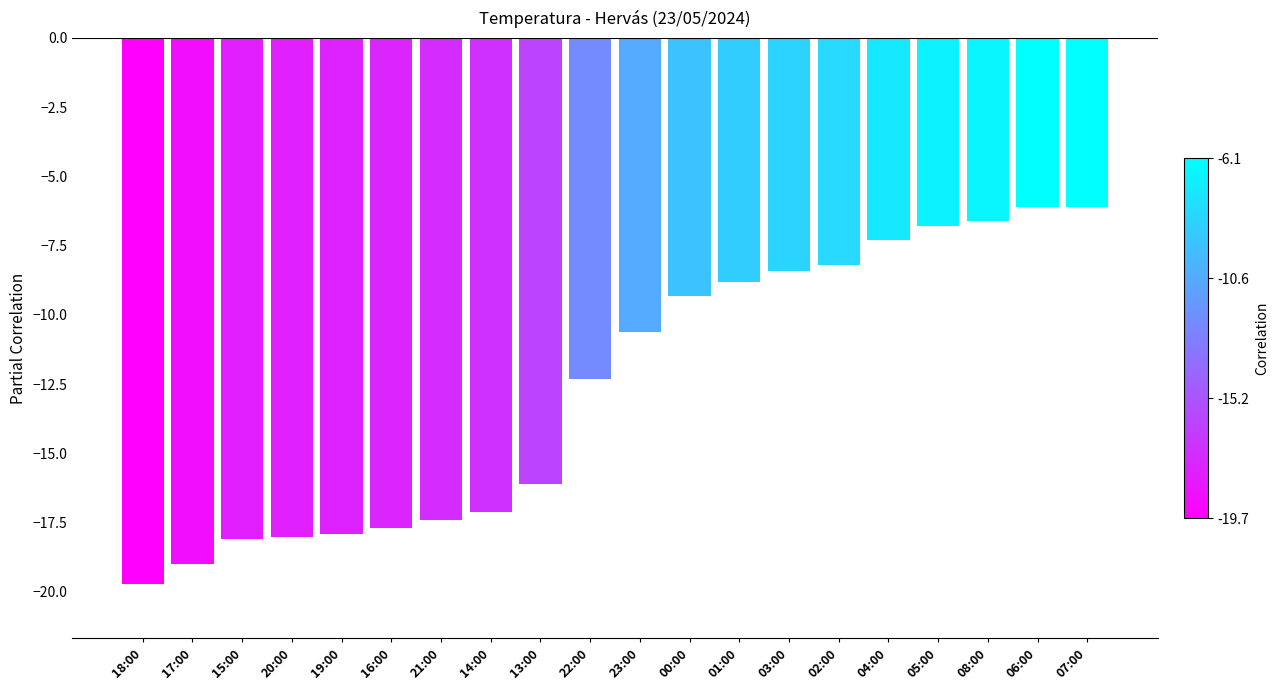

The value at 20:00 is -32.2. True or false?

False